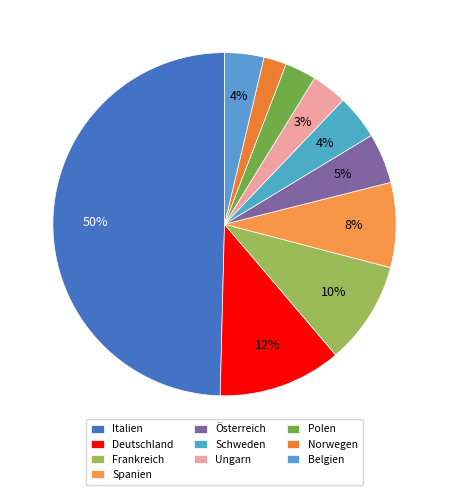

Which category has the smallest portion of the pie?

Norwegen